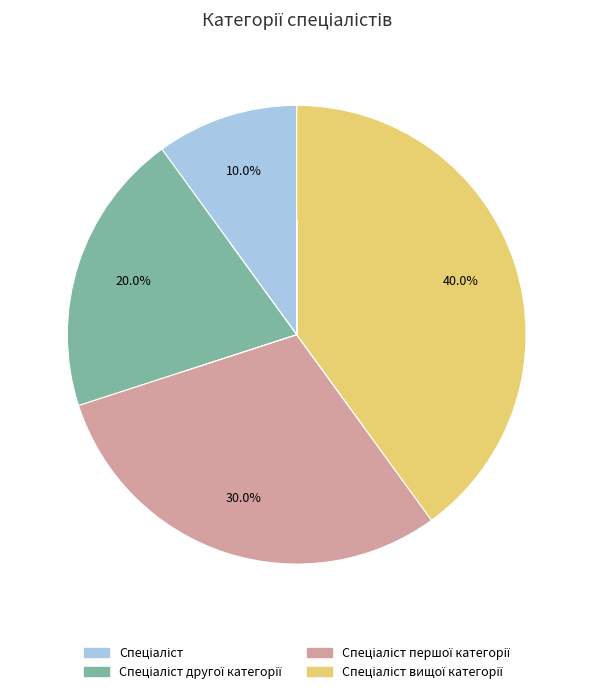

Is there any slice that represents more than half of the pie?

No